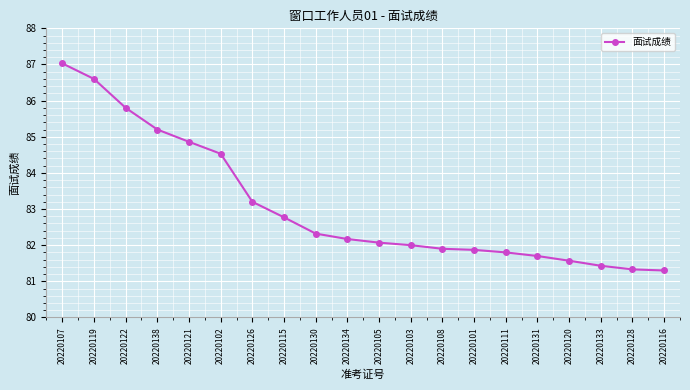

Which has a higher value, 20220107 or 20220133?

20220107